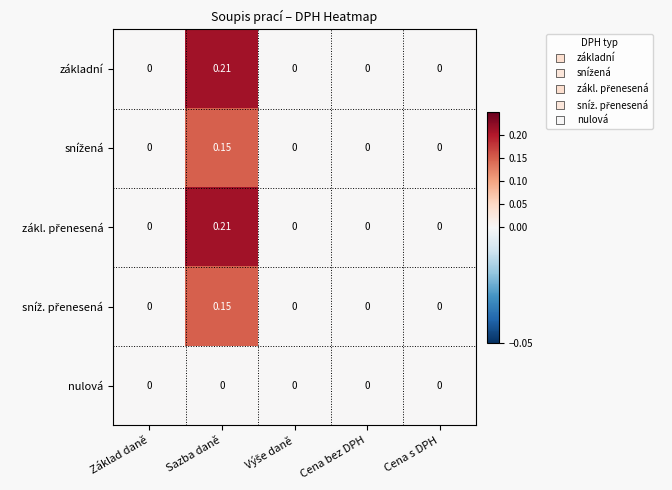

Which category has the highest value across all series?

Sazba daně